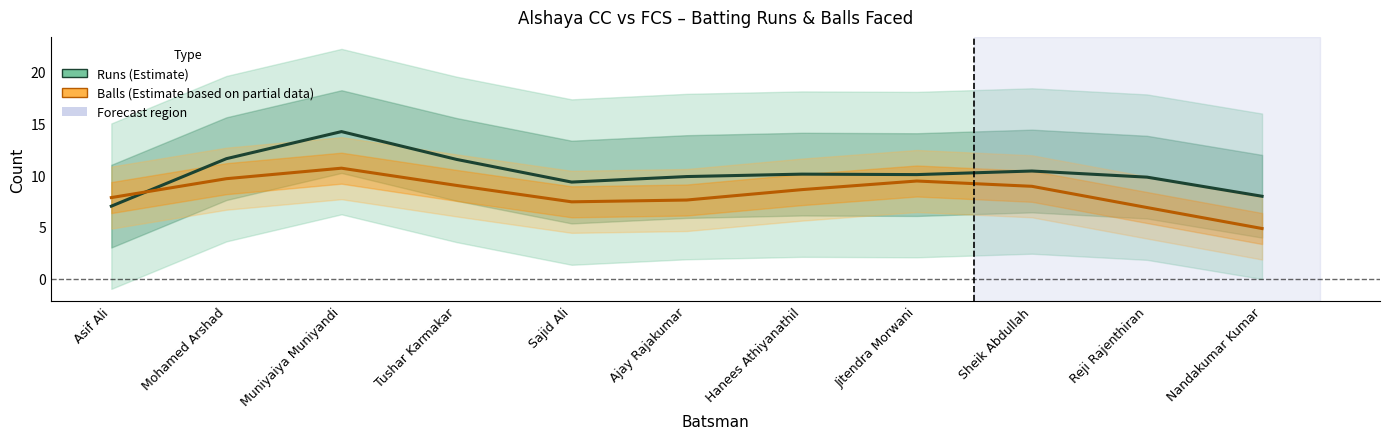

What is the value of the Balls (Partial Estimate) point at the 7th from the left?

8.6